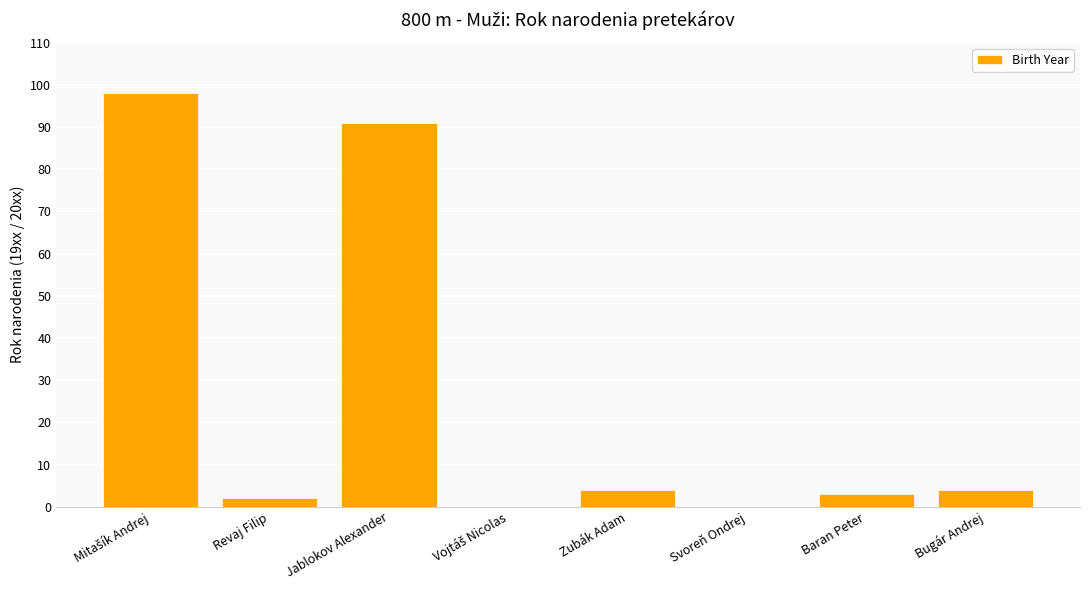

What is the average value?

25